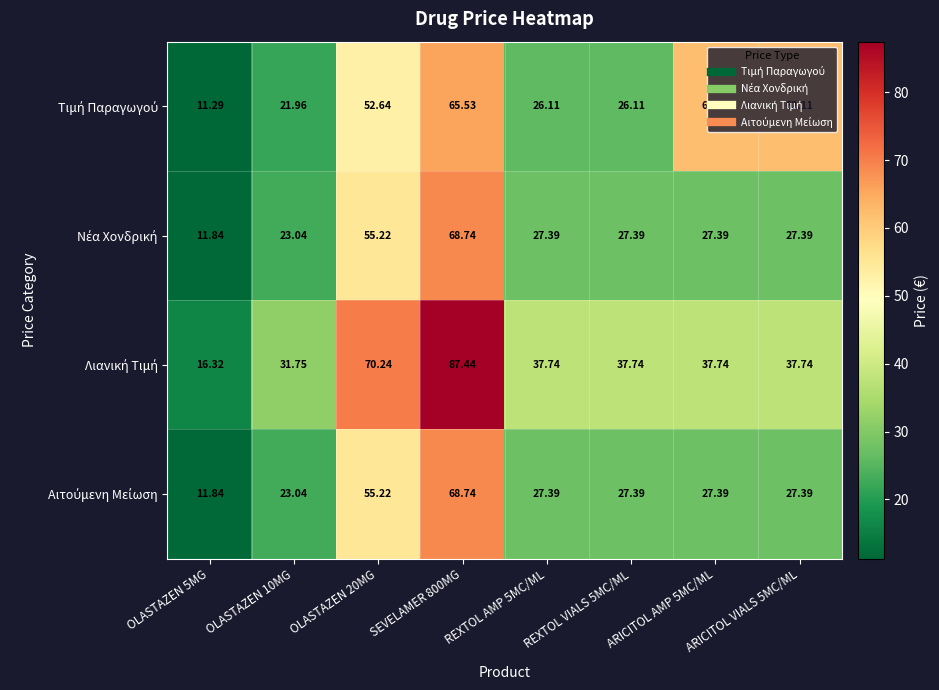

How many distinct data groups are displayed?

4